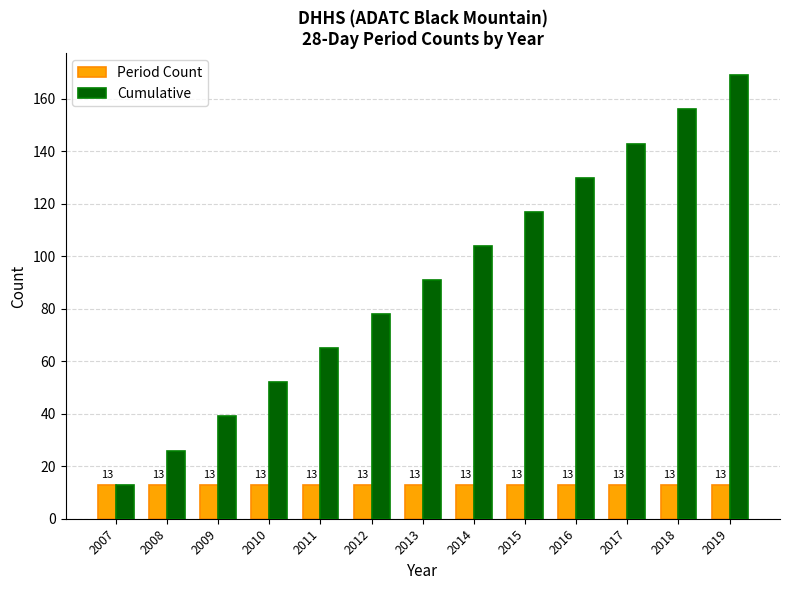

Reading left to right, extract all data points from this chart.

Period Count: 2007=13	2008=13	2009=13	2010=13	2011=13	2012=13	2013=13	2014=13	2015=13	2016=13	2017=13	2018=13	2019=13
Cumulative: 2007=13	2008=26	2009=39	2010=52	2011=65	2012=78	2013=91	2014=104	2015=117	2016=130	2017=143	2018=156	2019=169